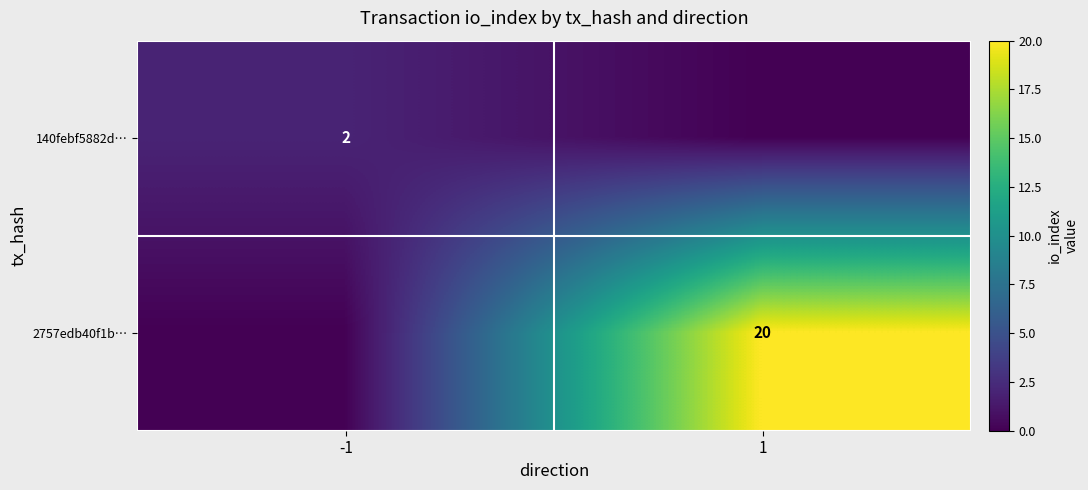

Is it true that 2757edb40f1b… equals 27 at 1?

False